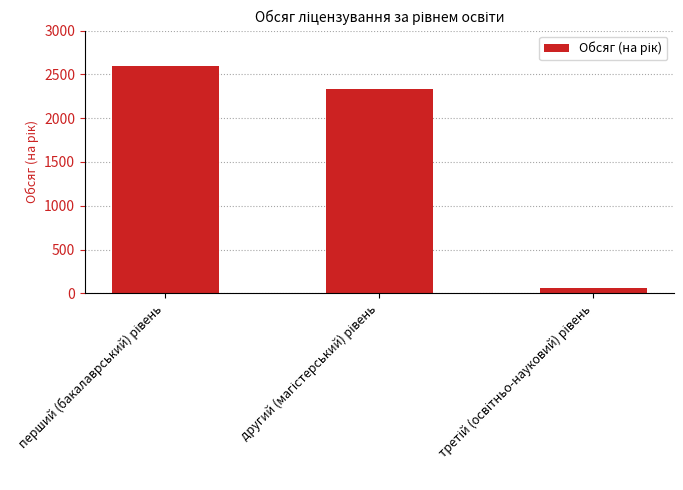

What is the difference between the maximum and minimum values?

2530